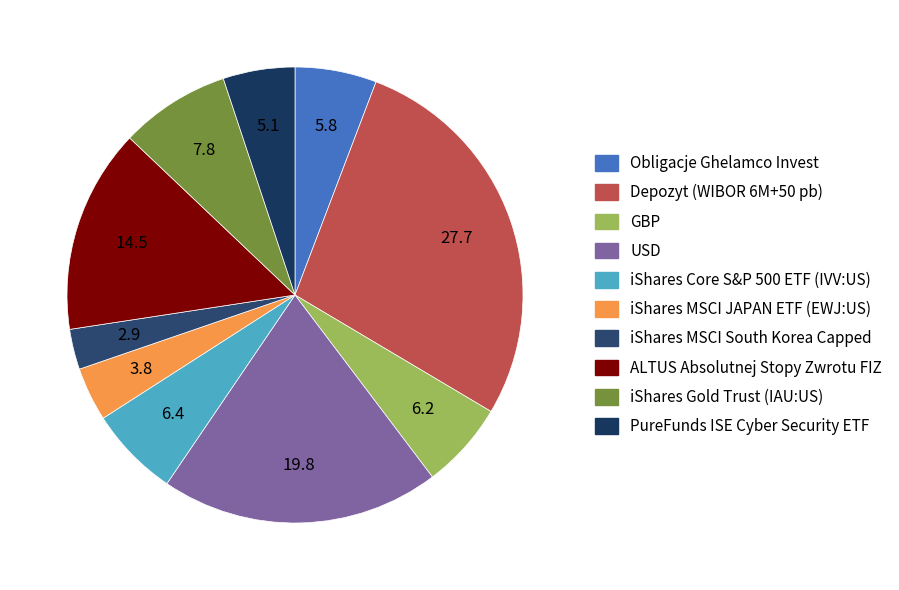

Which category has the biggest portion of the pie?

Depozyt (WIBOR 6M+50 pb)